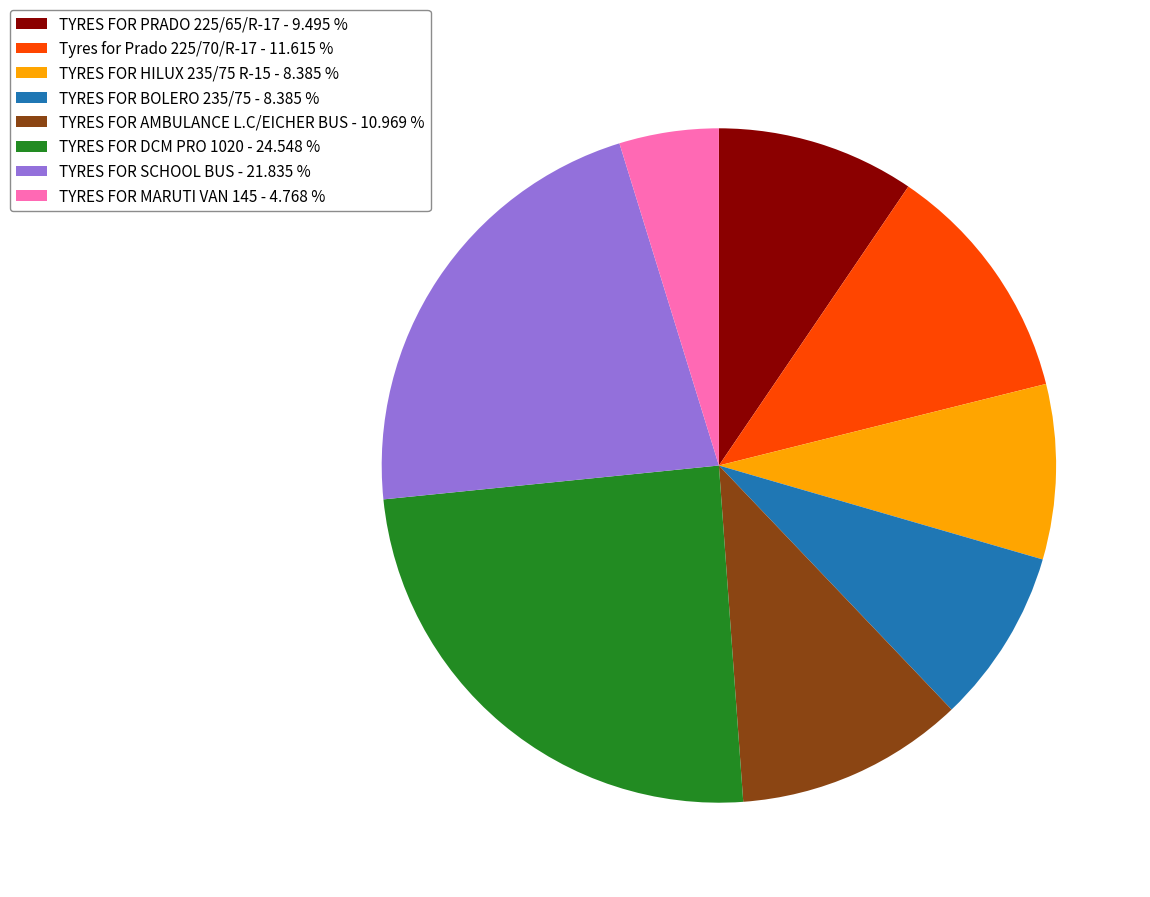

What is the ratio of the value at TYRES FOR AMBULANCE L.C/EICHER BUS - 10.969 % to the value at TYRES FOR DCM PRO 1020 - 24.548 %?

0.4